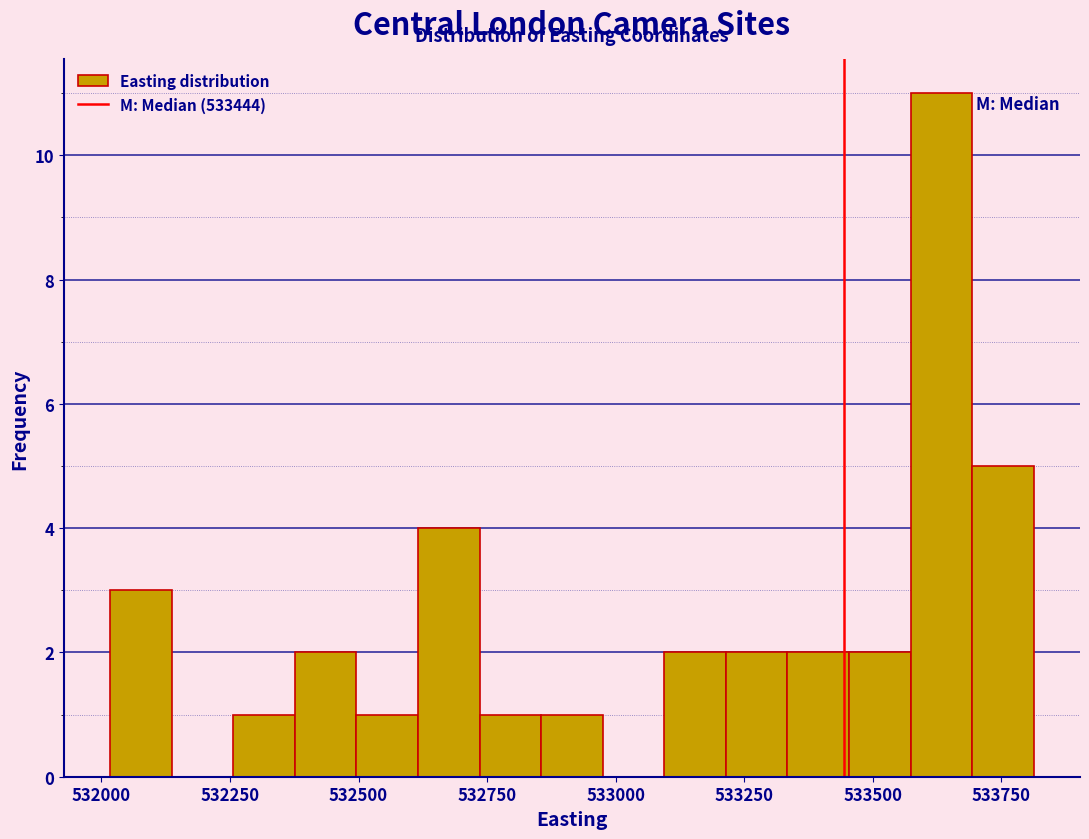

Around what value on the x-axis is the tallest bar? Give the approximate position of its centre, as read against the axis.

533650